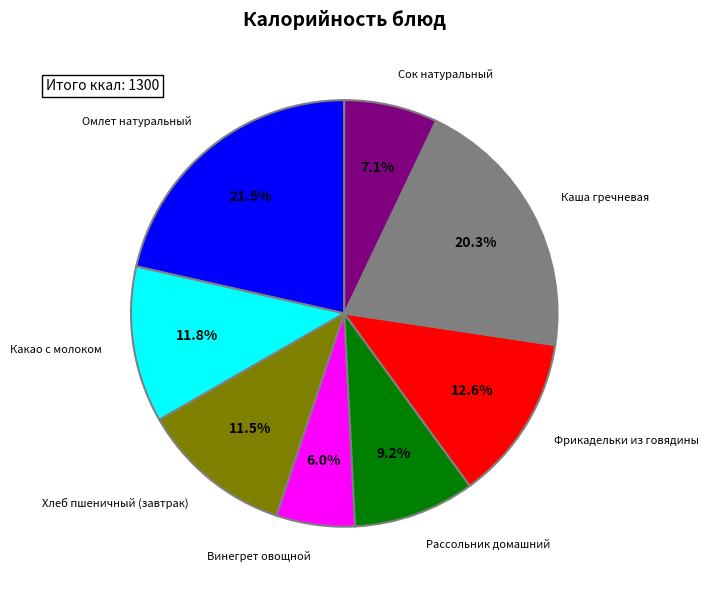

Which category has the smallest portion of the pie?

Винегрет овощной